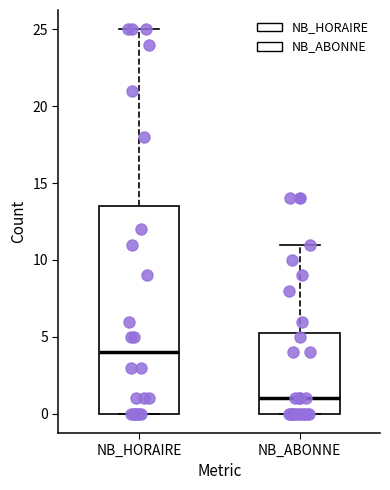

Where does the upper whisker of the box for NB_ABONNE end on the y-axis? The values are not printed on the chart, so give them approximately, as read against the axis.

11.0